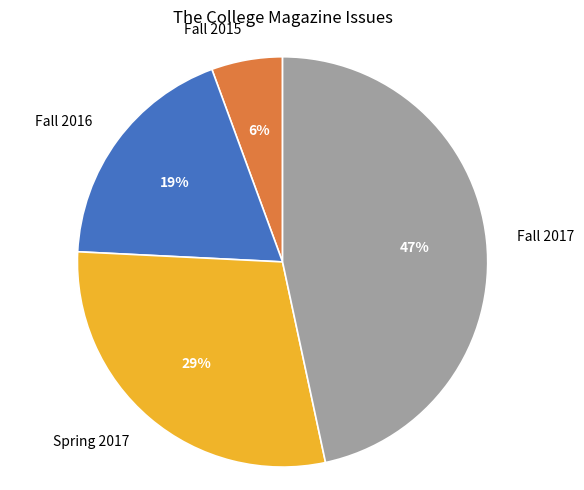

Which slice is the largest?

Fall 2017